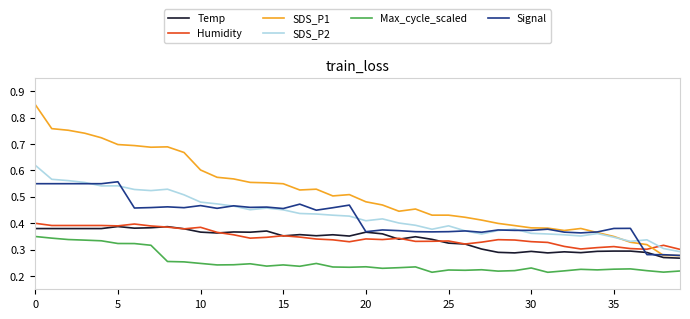

What are all the series names shown in the legend?

Temp, Humidity, SDS_P1, SDS_P2, Max_cycle_scaled, Signal